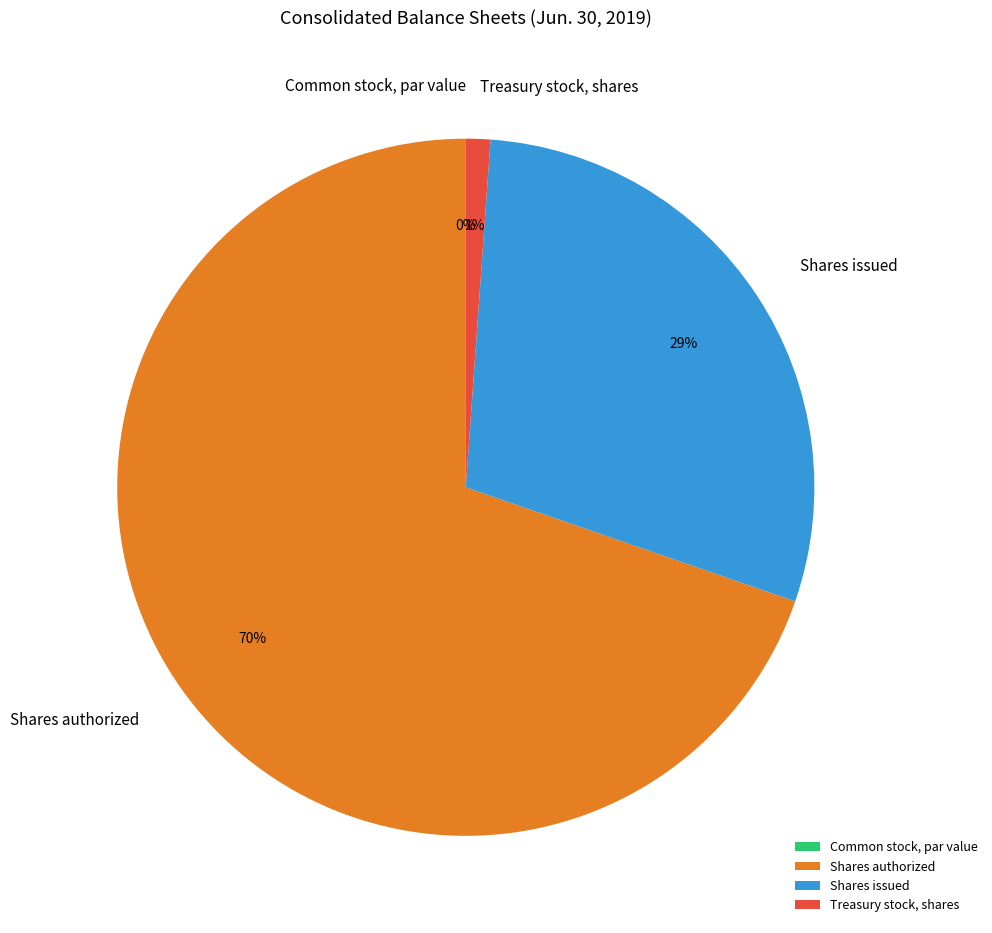

The Shares authorized slice represents 81% of the pie. True or false?

False